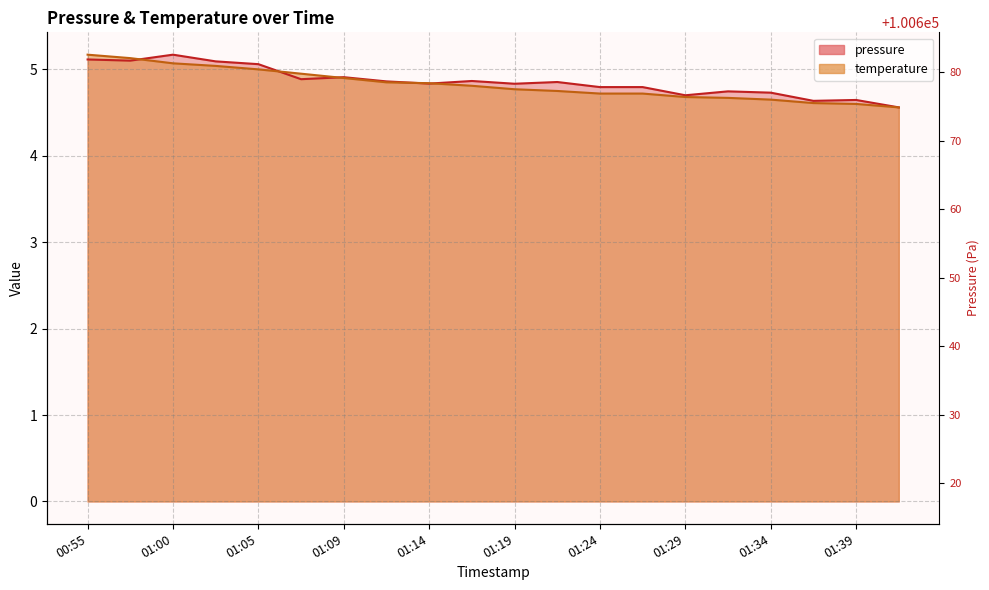

Which category has the lowest value across all series?

01:41